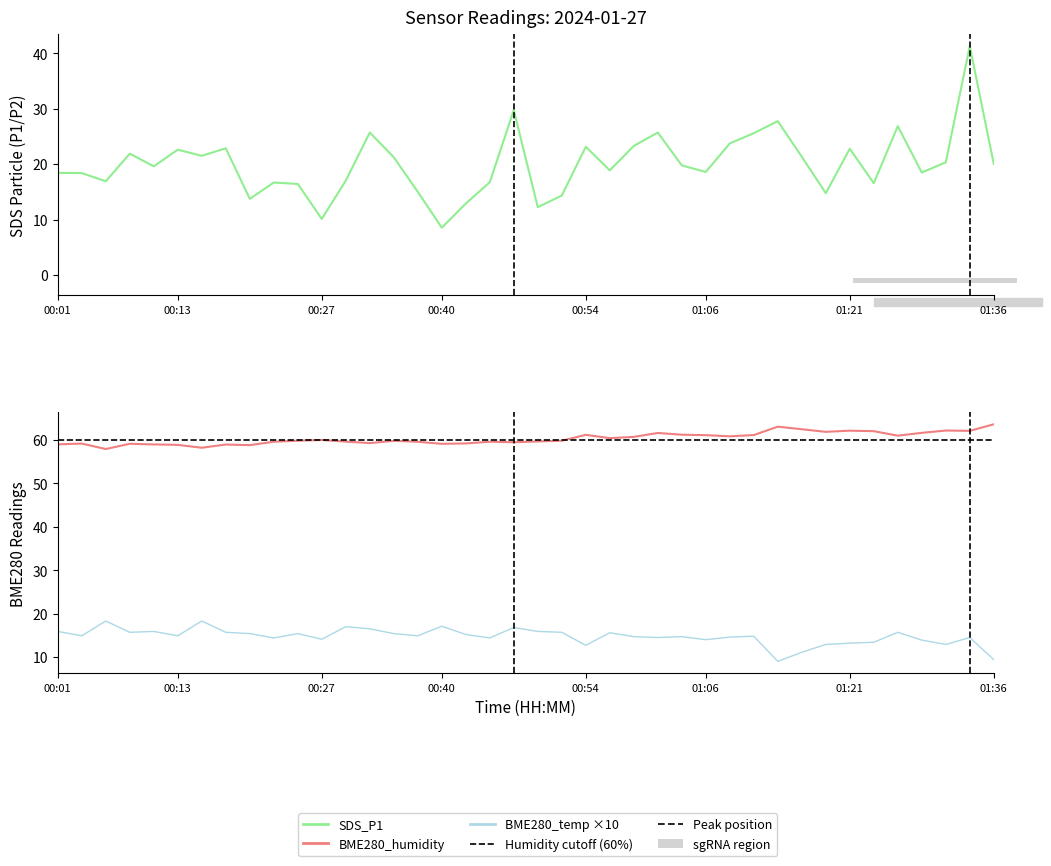

What is the difference between the maximum and minimum values in the BME280_humidity series?

5.7